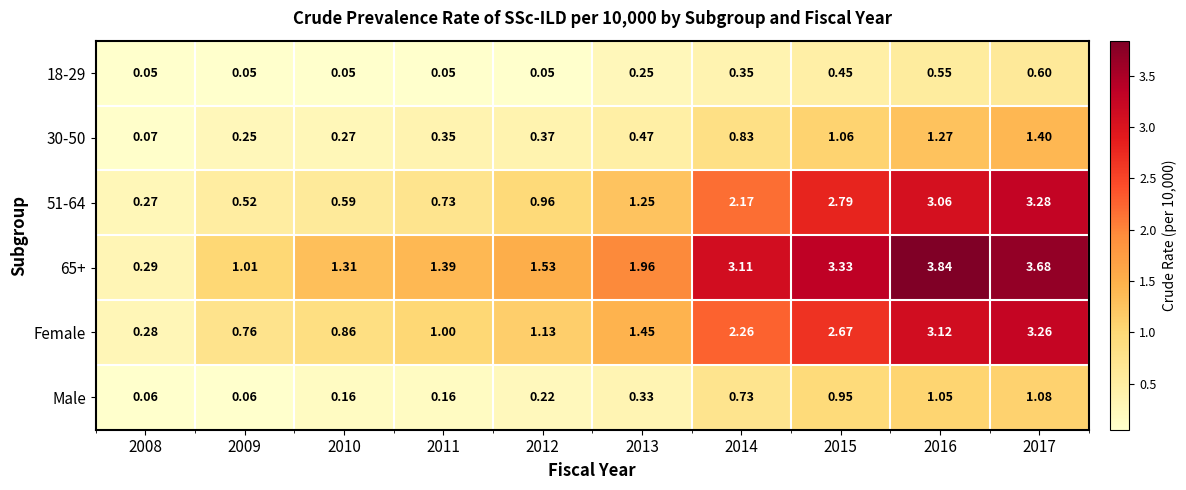

Which series has the largest total across all categories?

65+